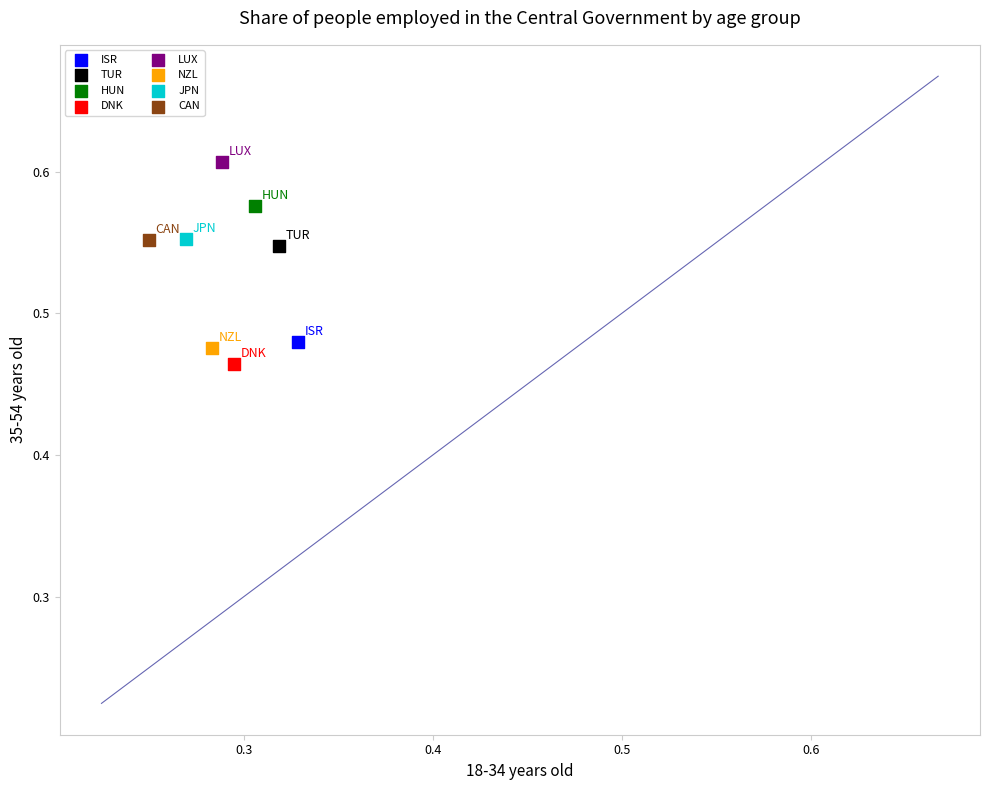

What are all the series names shown in the legend?

ISR, TUR, HUN, DNK, LUX, NZL, JPN, CAN